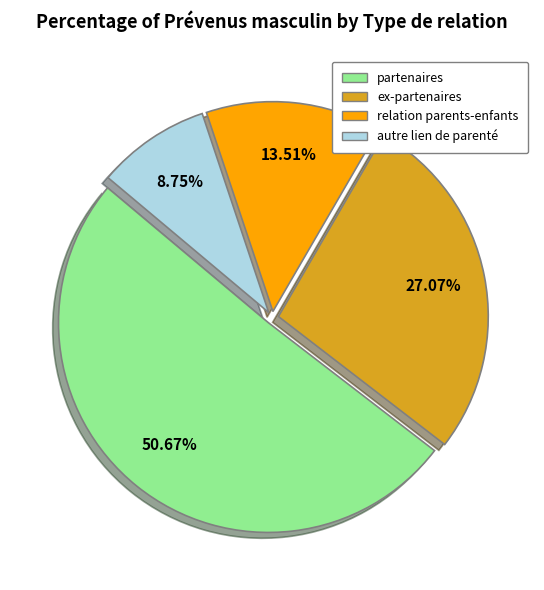

Count the number of slices in the pie.

4